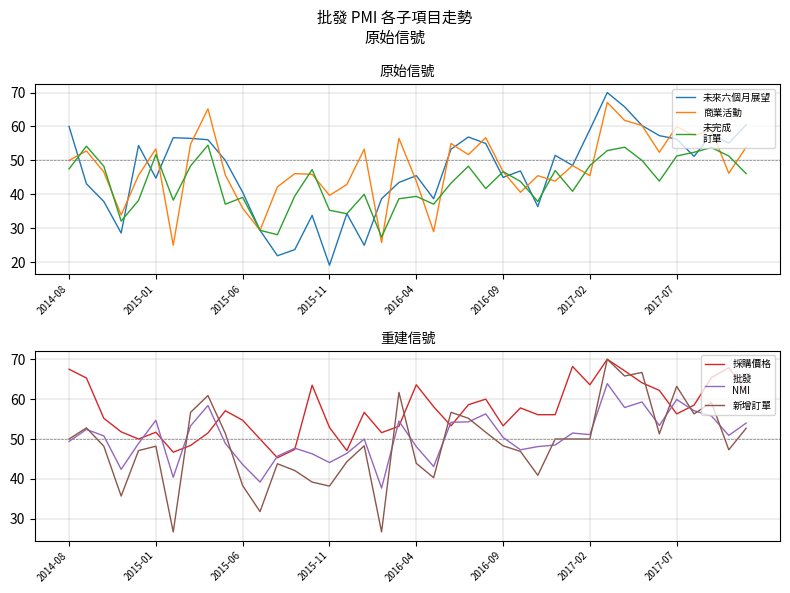

The value of 未完成
訂單 at 2016-04 is 67.8. True or false?

False